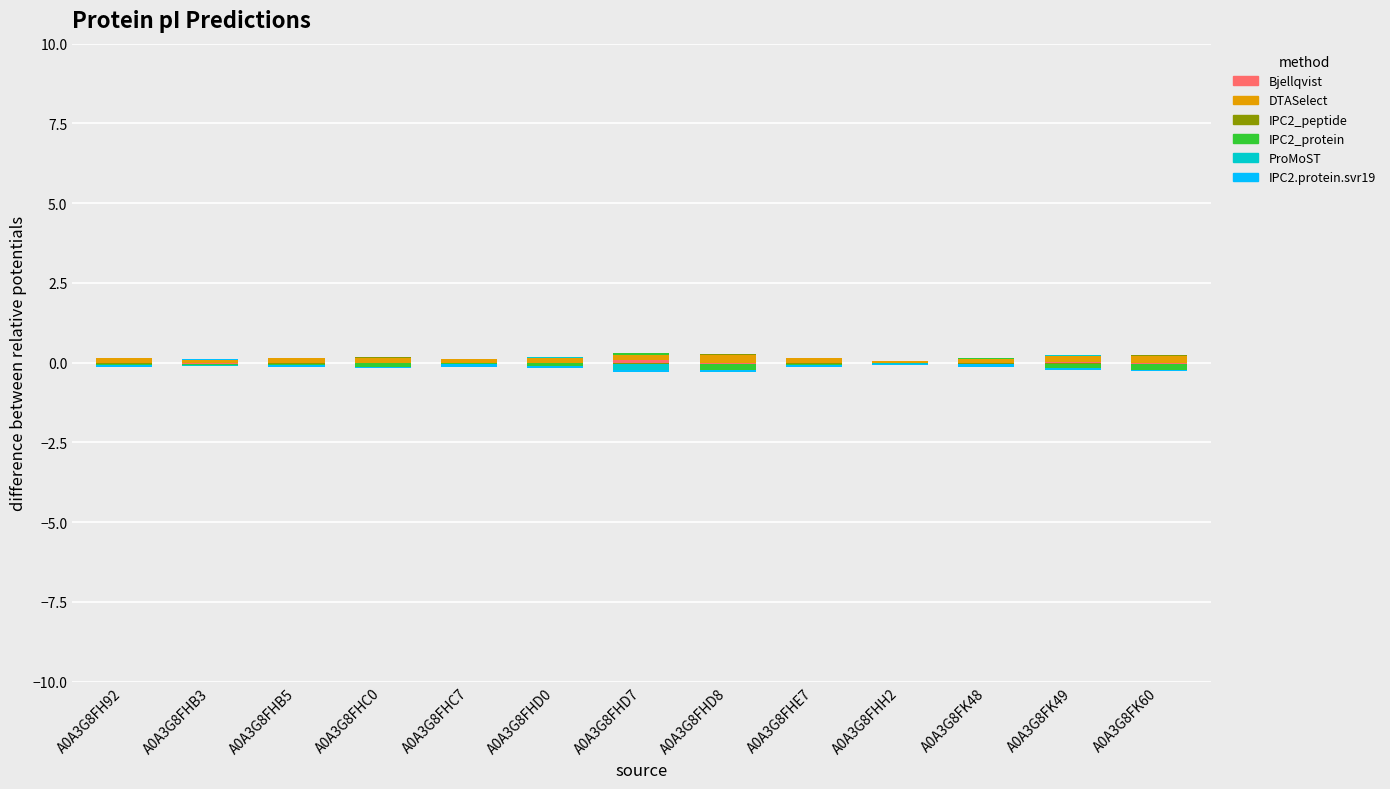

Which series has the largest total across all categories?

DTASelect